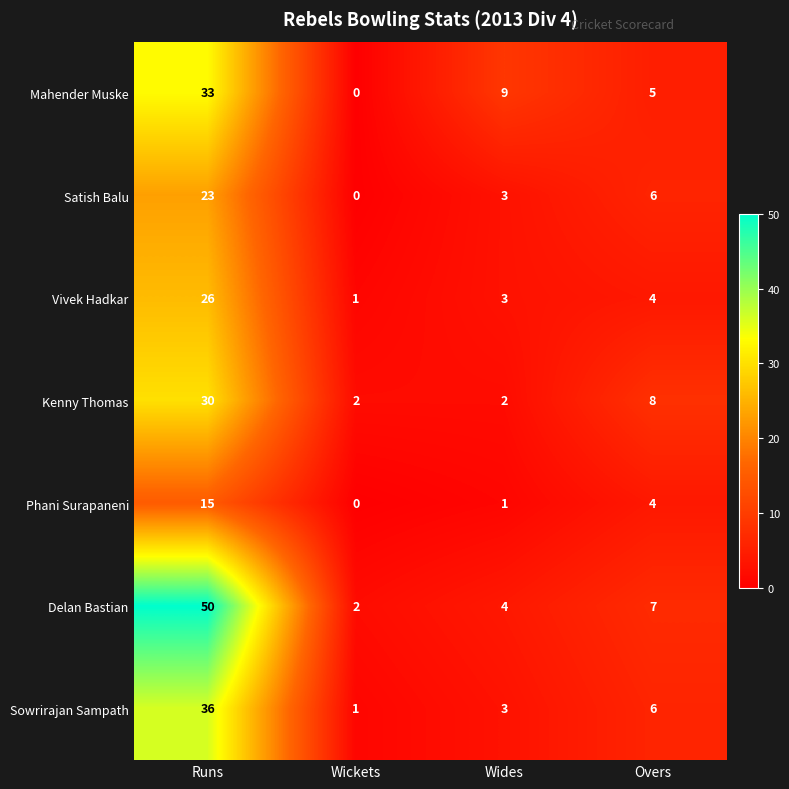

Which series has the widest spread of values?

Delan Bastian